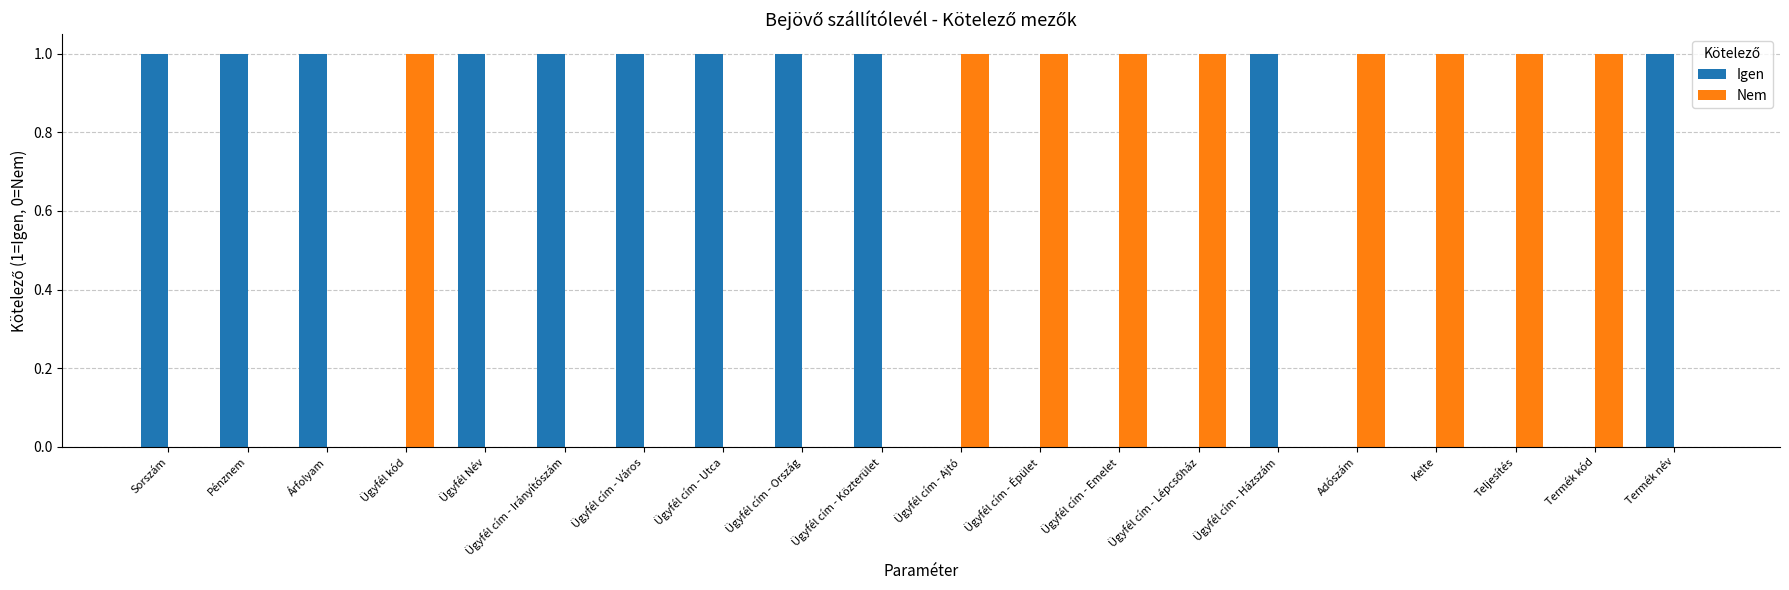

True or false: Igen has a value of 1 at Pénznem.

True